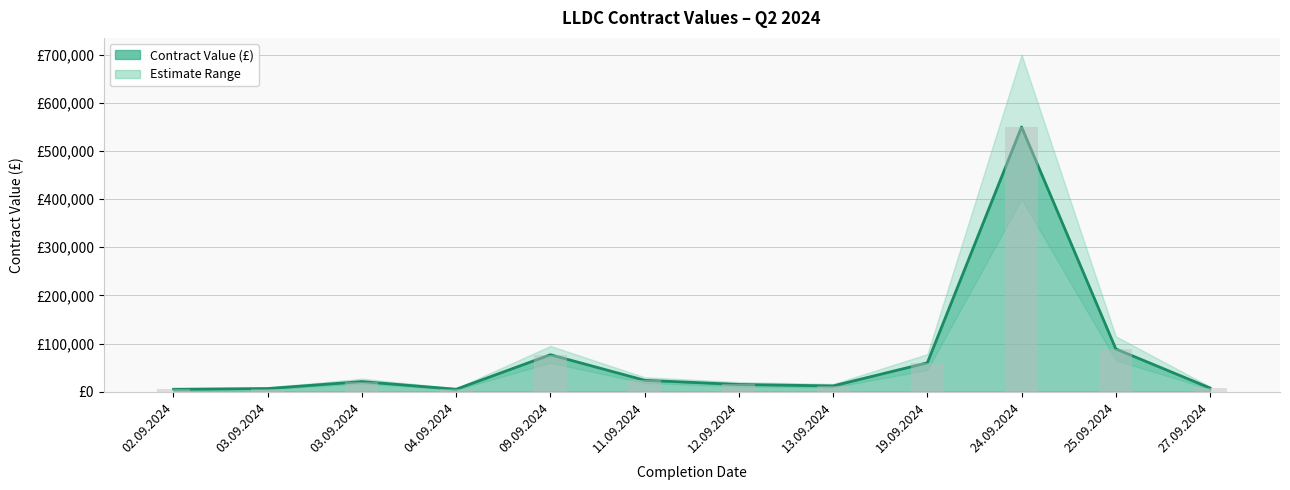

Which has a higher value, 02.09.2024 or 13.09.2024?

13.09.2024